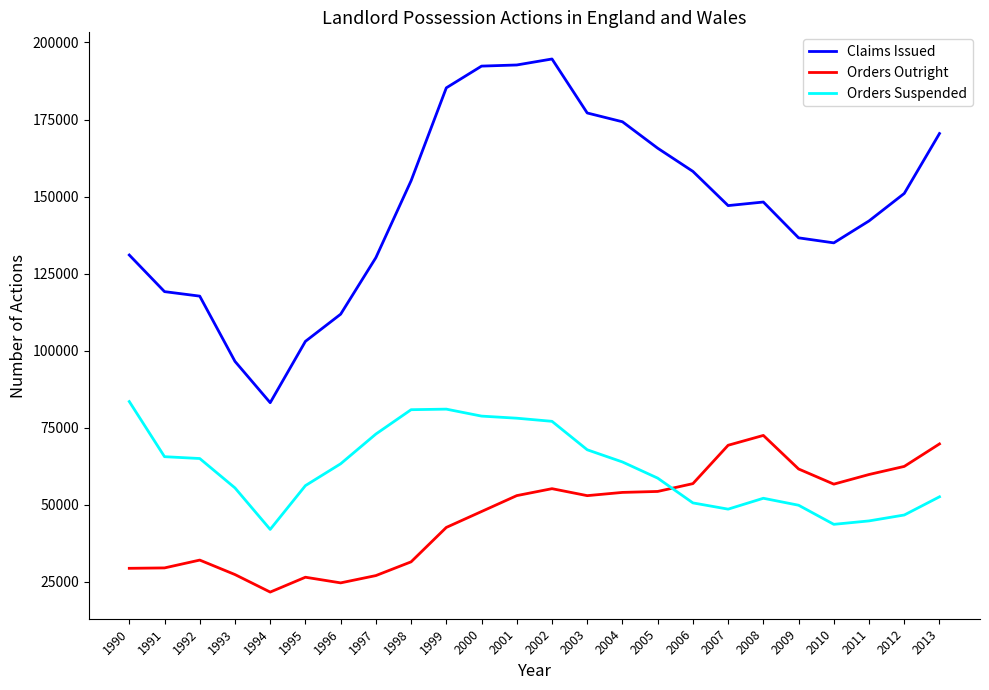

What is the minimum value for Claims Issued?

83081